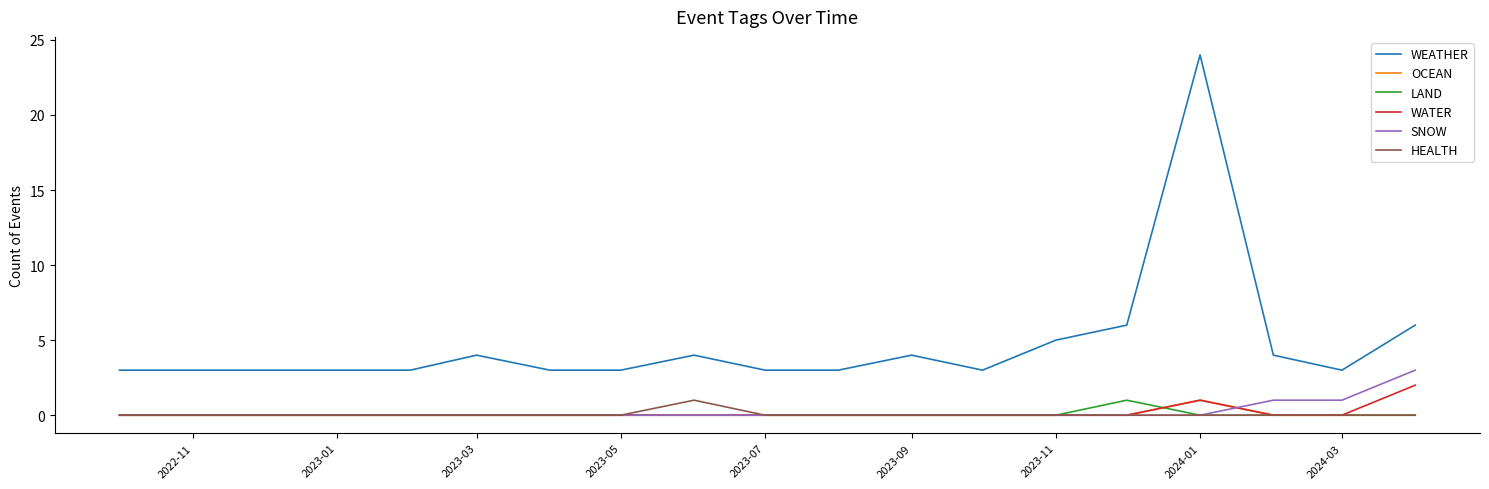

Which series has the largest total across all categories?

WEATHER